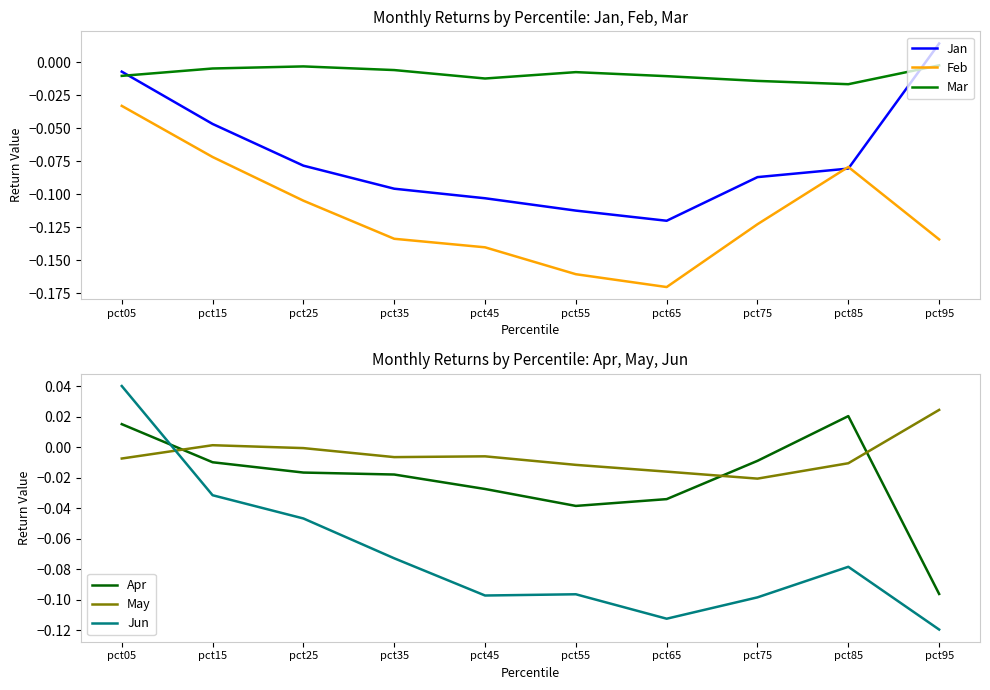

What is the average value of the Jun series?

-0.1